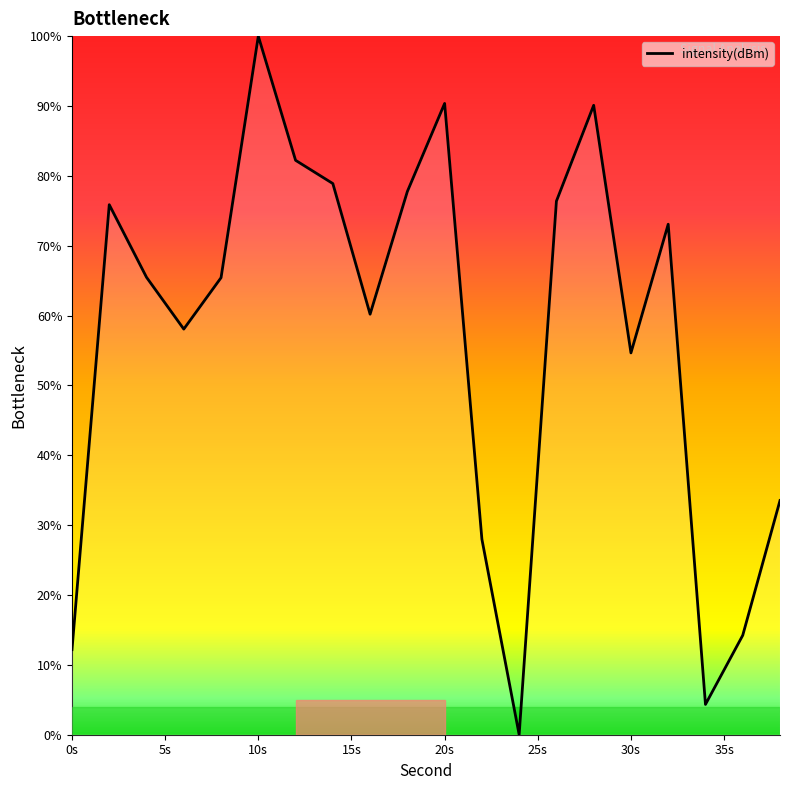

What is the maximum value shown in the chart?

100.0